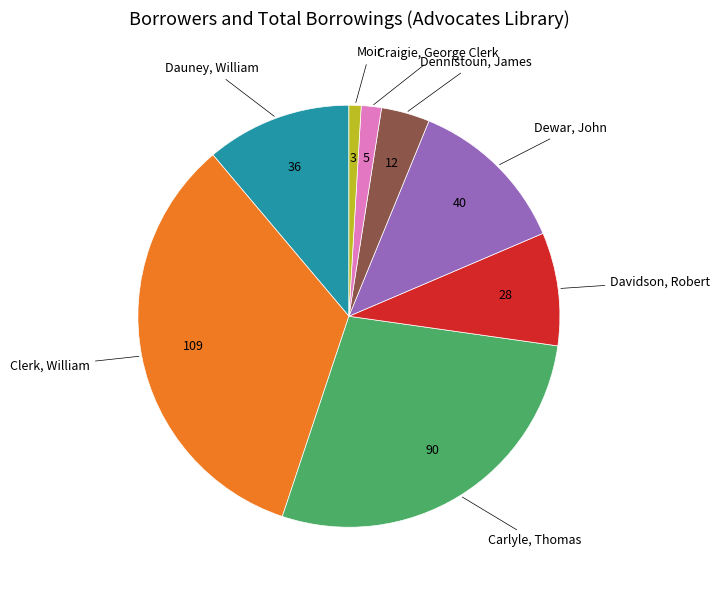

Between Dauney, William and Dewar, John, which is larger?

Dewar, John